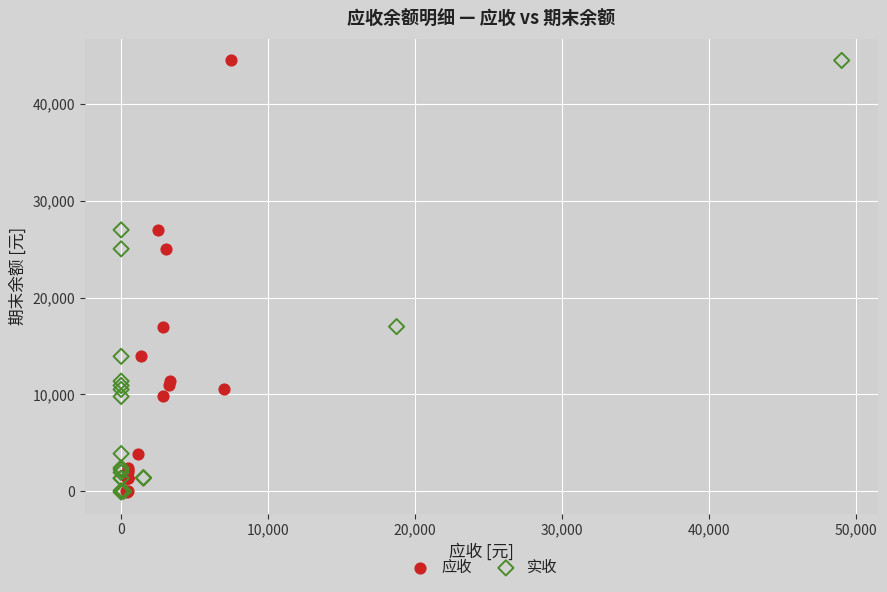

What are all the series names shown in the legend?

应收, 实收